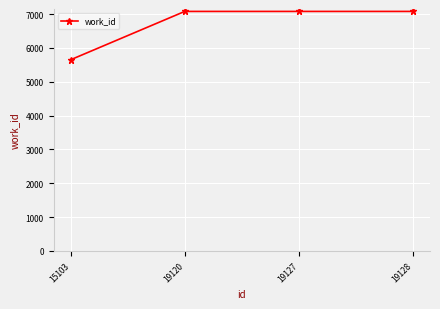

What is the smallest value displayed?

5651